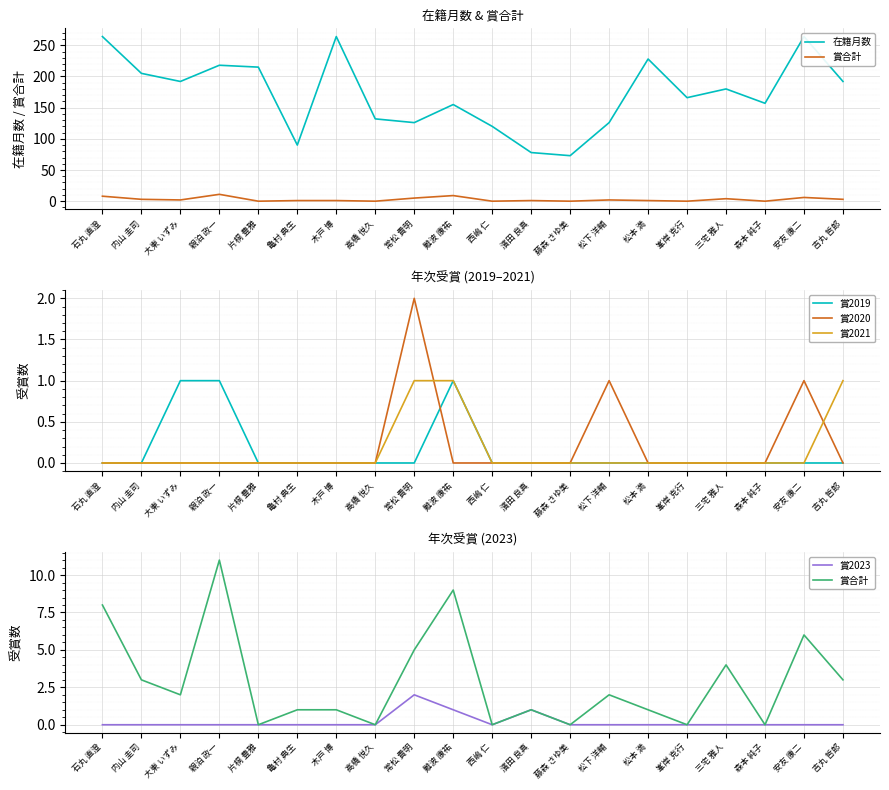

How many lines are shown in the chart?

6